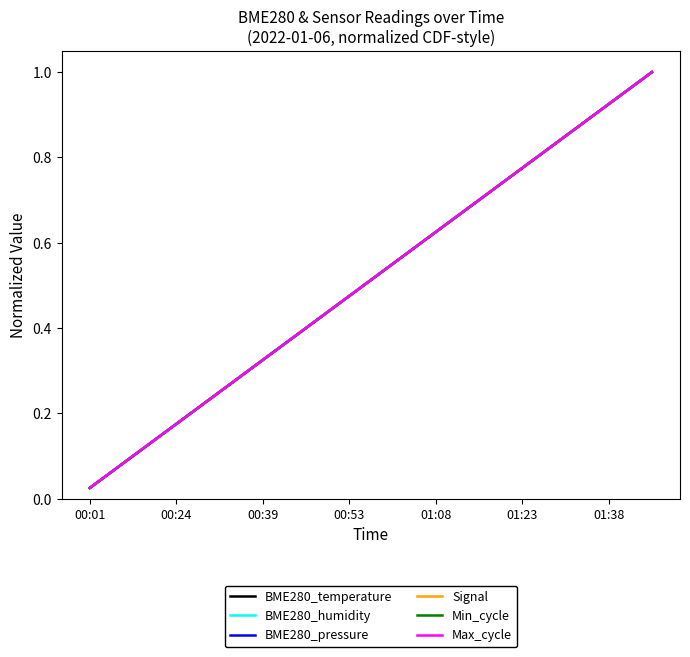

At how many categories does at least one series exceed 0?

40